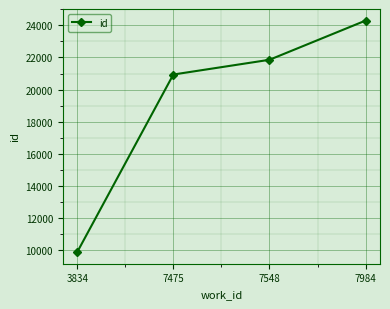

List the labels in order of value, smallest first.

3834, 7475, 7548, 7984